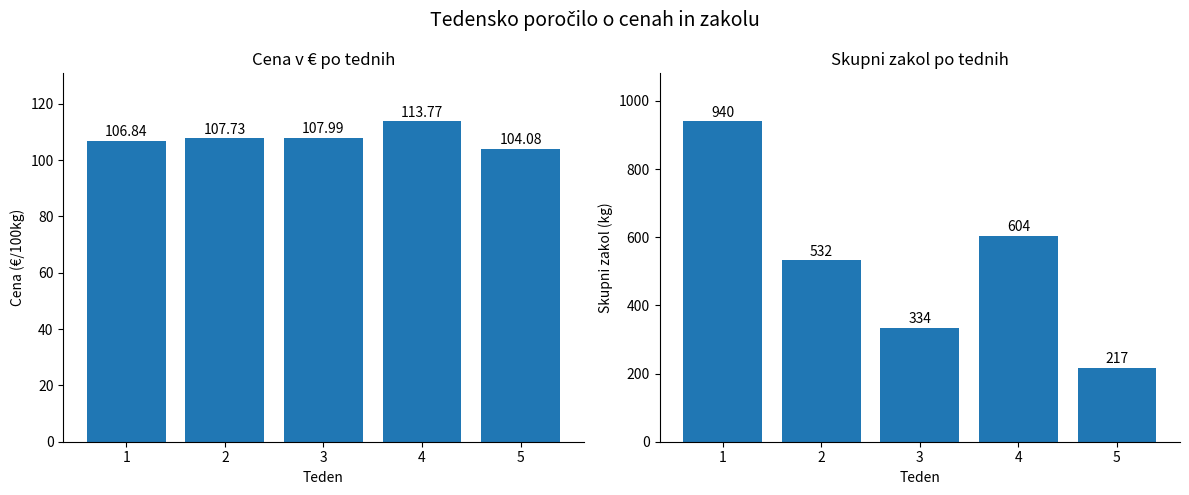

What is the maximum value shown in the chart?

940.0